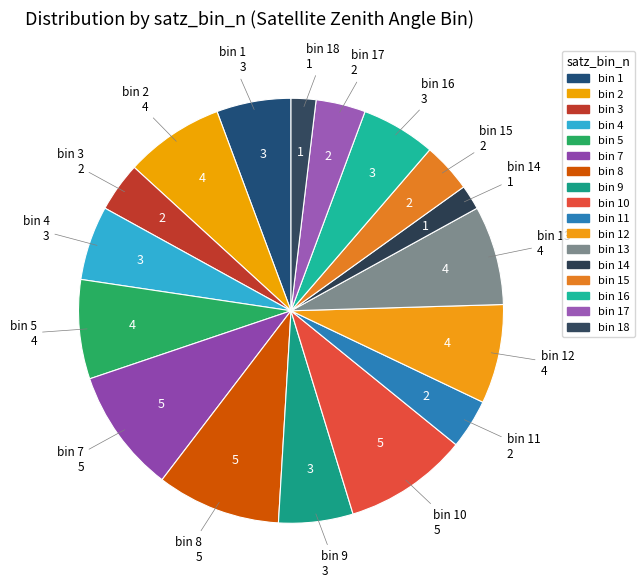

How many slices are in this pie chart?

17